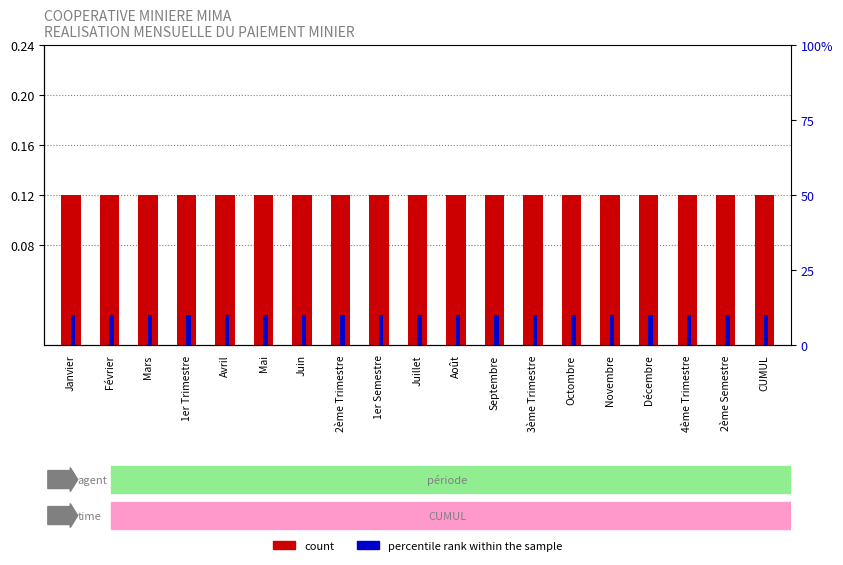

What is the spread (max minus min) of values at 1er Semestre?

9.9